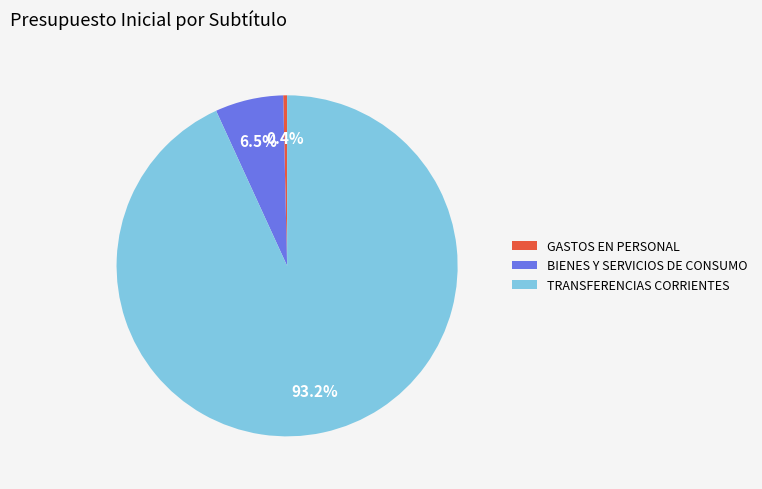

To the nearest percent, what percentage of the pie is TRANSFERENCIAS CORRIENTES?

93%